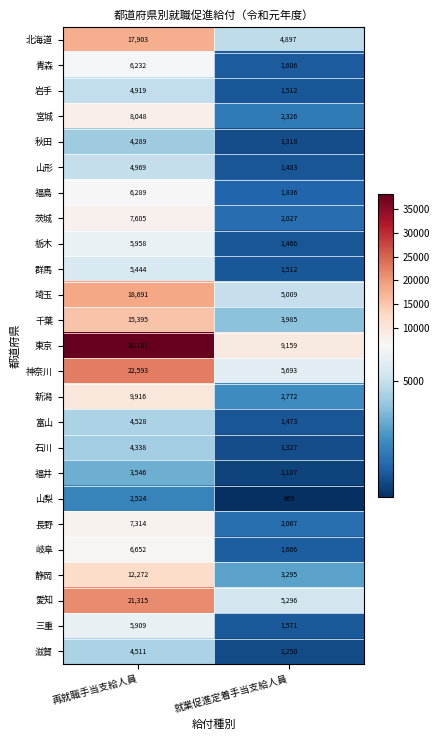

Which series has the widest spread of values?

東京